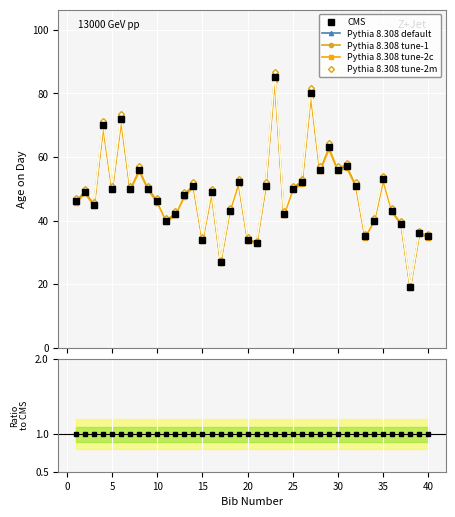

Which has a higher value, −5 or 19?

−5